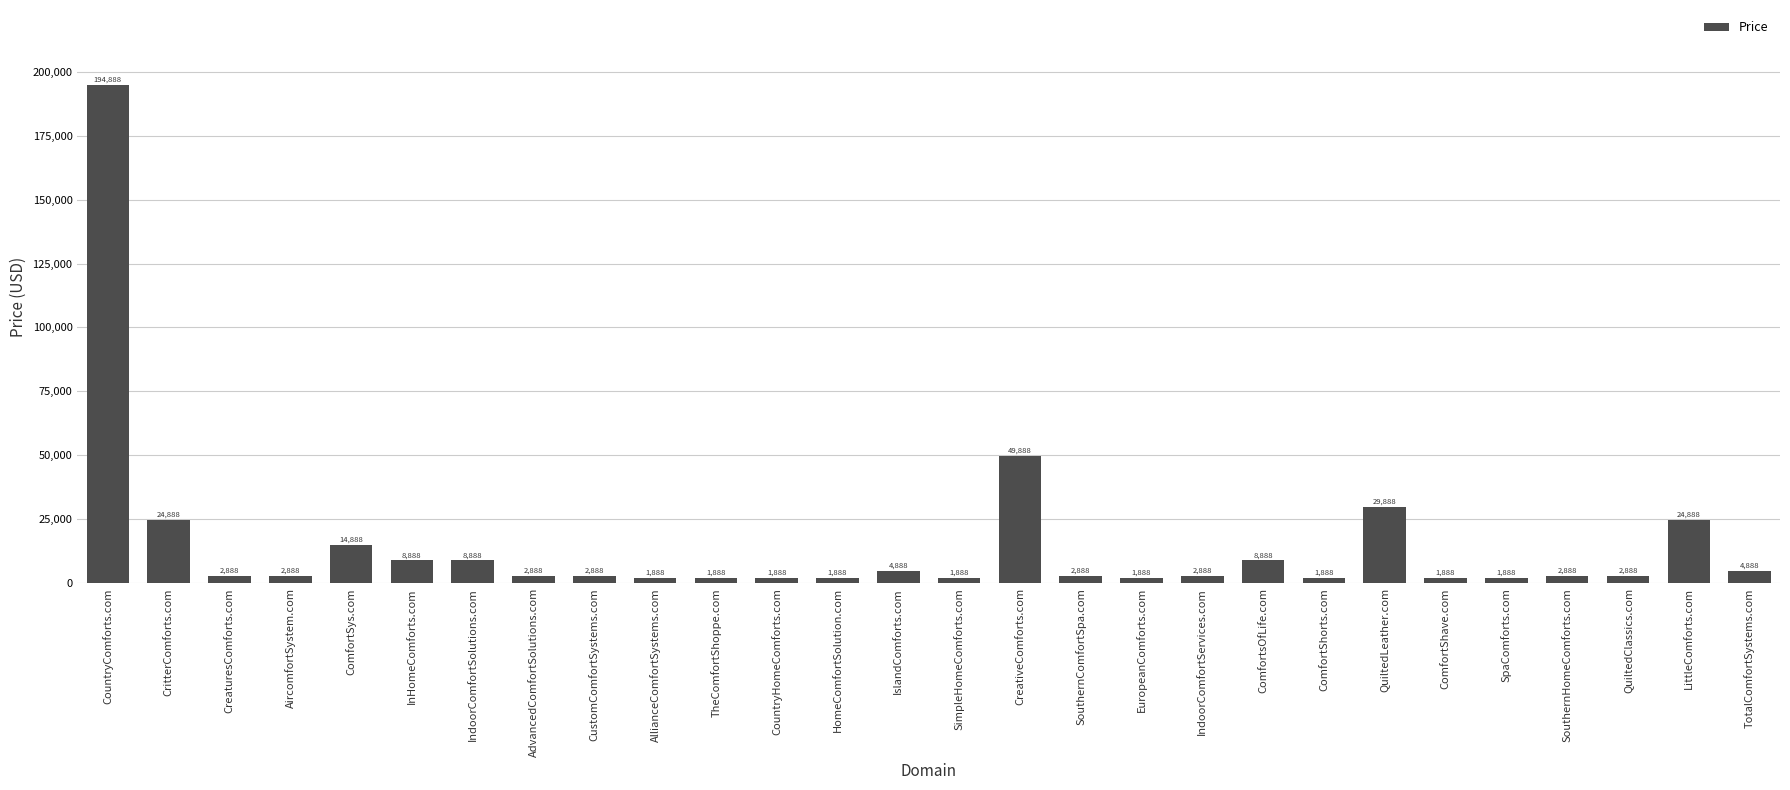

Reading left to right, list all the values displayed in this chart.

194888	24888	2888	2888	14888	8888	8888	2888	2888	1888	1888	1888	1888	4888	1888	49888	2888	1888	2888	8888	1888	29888	1888	1888	2888	2888	24888	4888